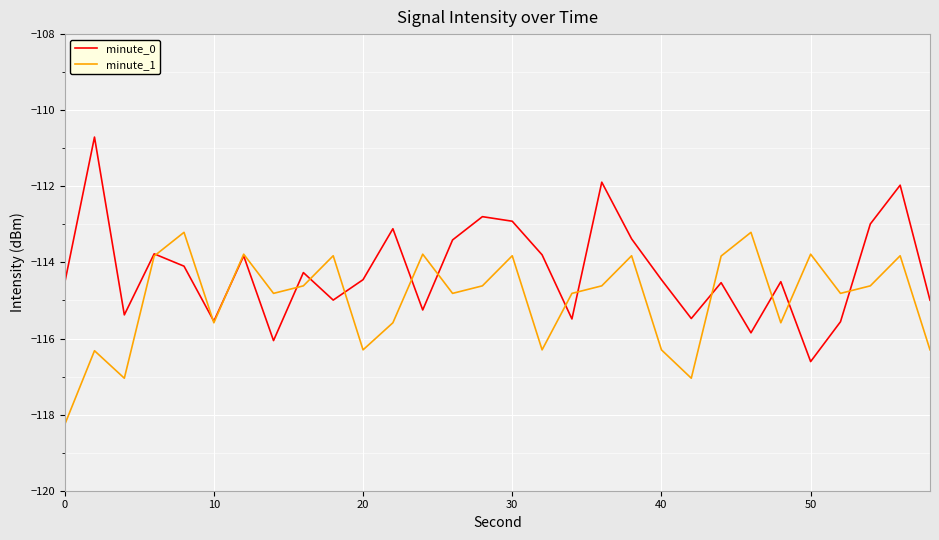

What is the minimum value shown in the chart?

-118.3